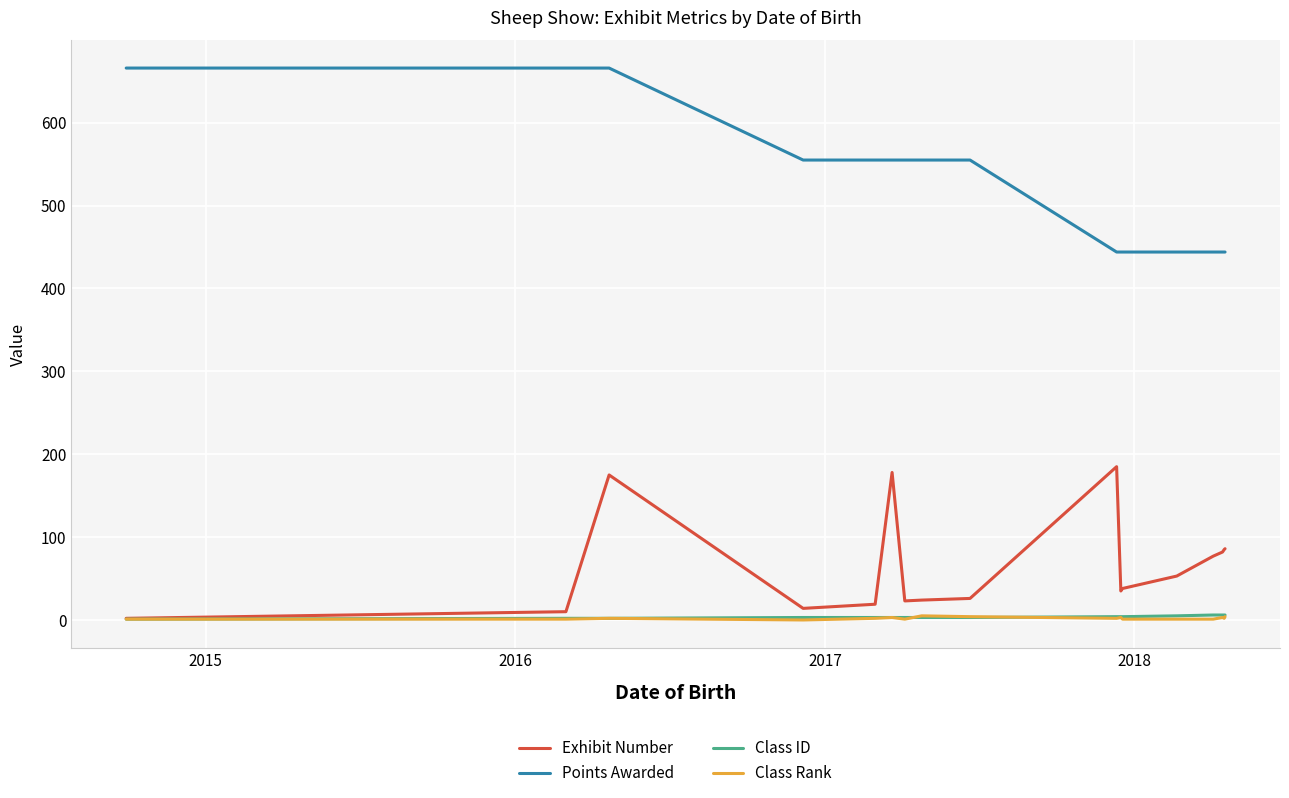

Which series has the largest total across all categories?

Points Awarded